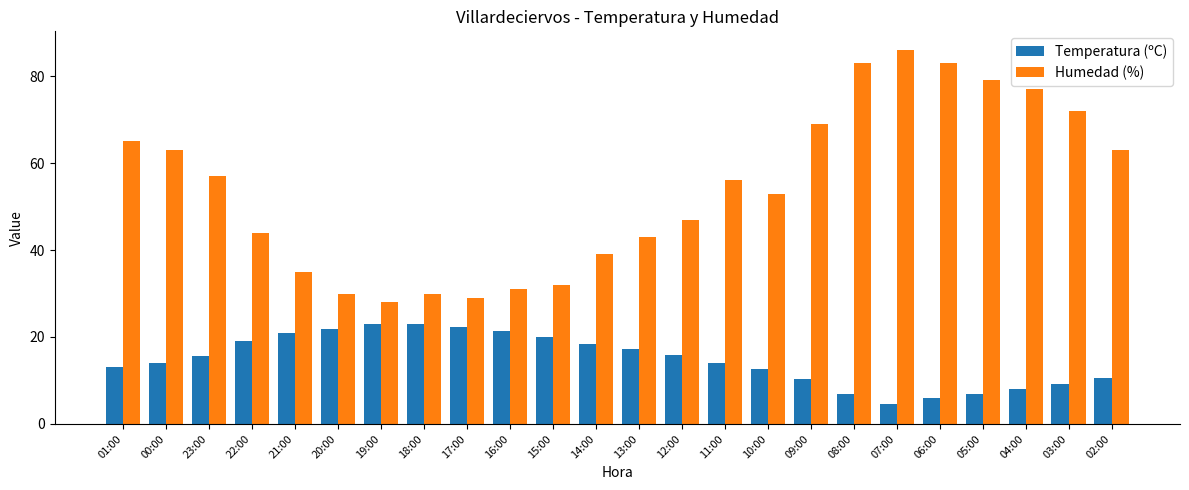

How many bars are there in total?

48